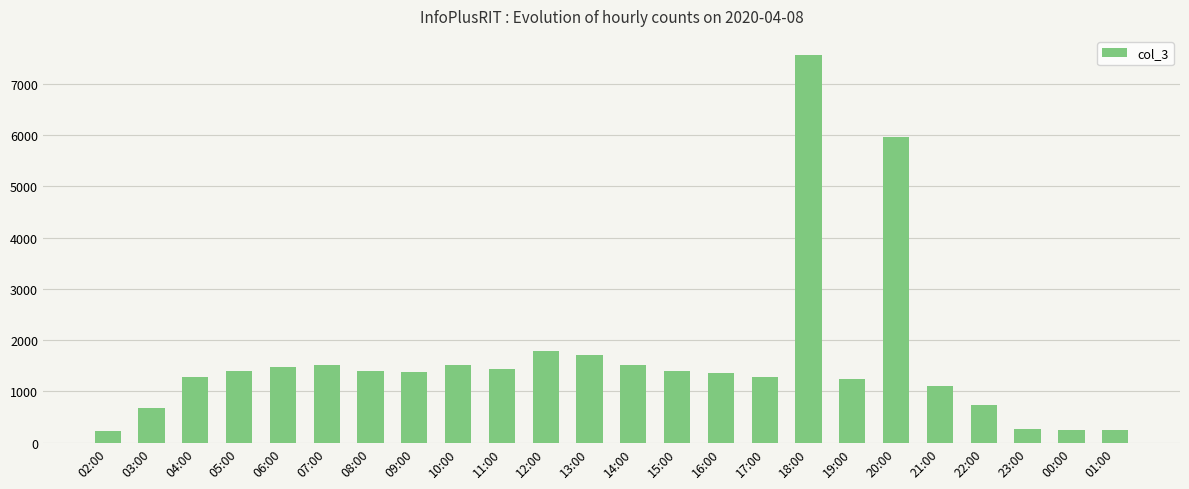

What is the minimum value shown in the chart?

234